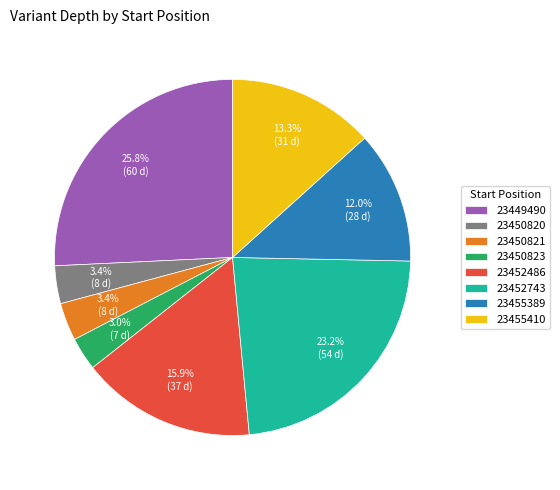

How many slices are in this pie chart?

8